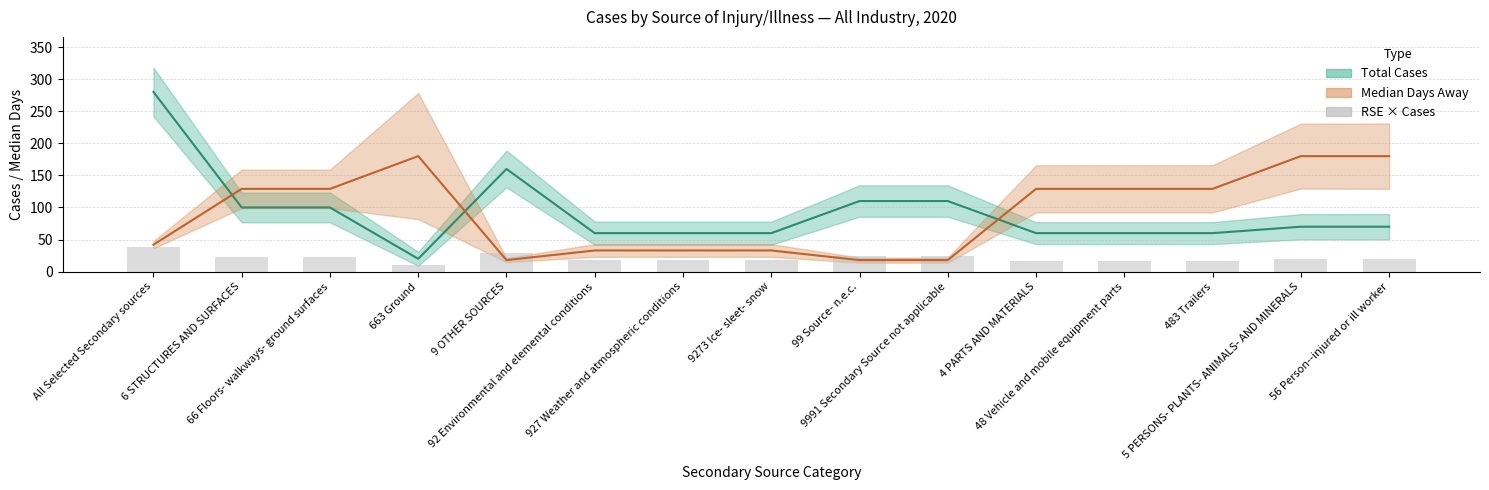

At which label is Median Days (line) closest to 99?

6 STRUCTURES AND SURFACES